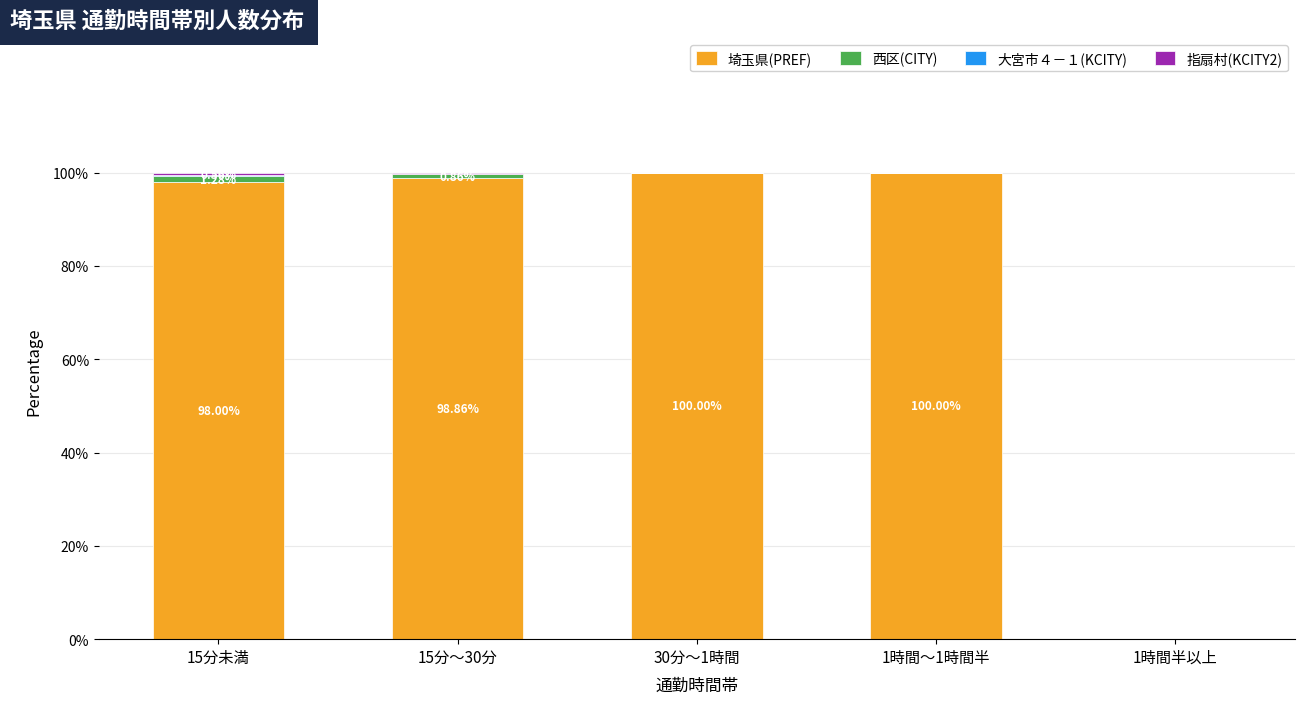

What is the sum of all 埼玉県(PREF) values?

396.9